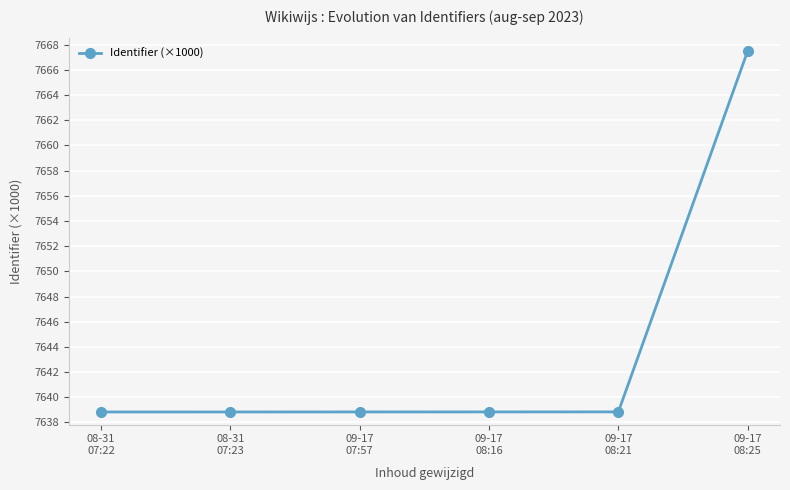

How many lines are shown in the chart?

1